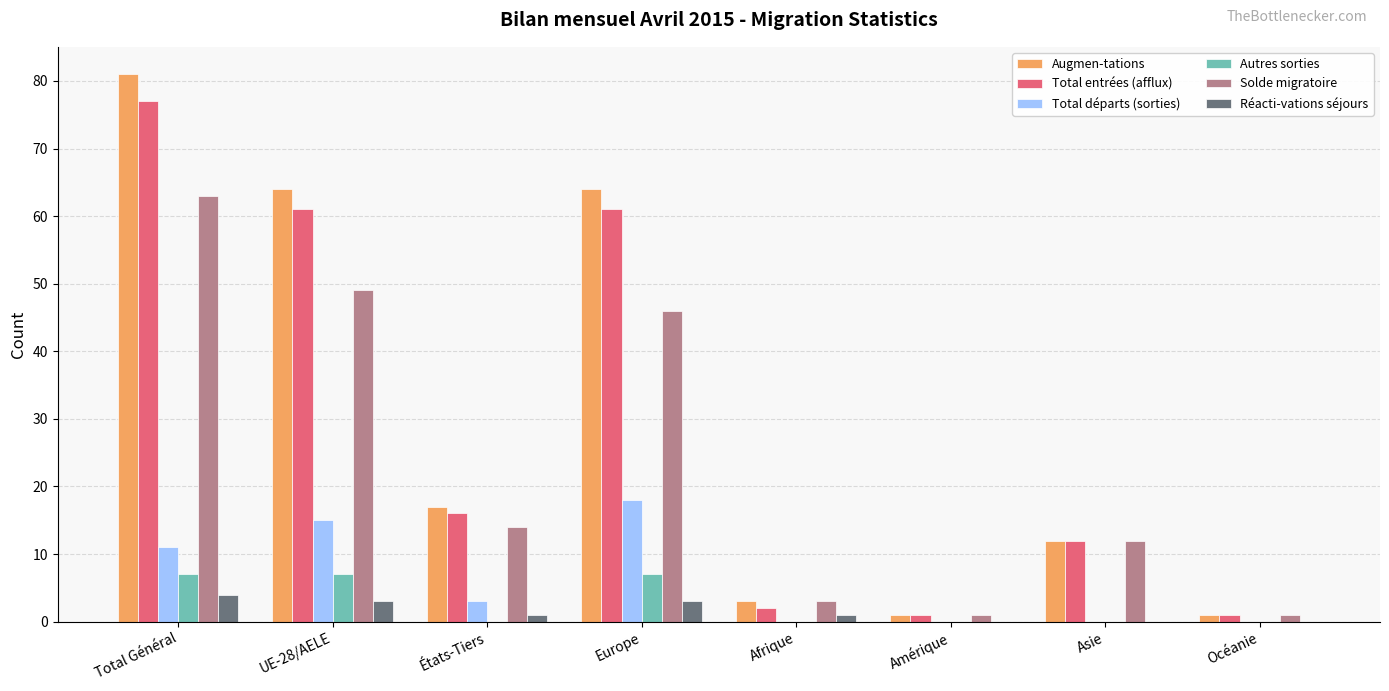

Is it true that Réacti-vations séjours equals 1 at États-Tiers?

True